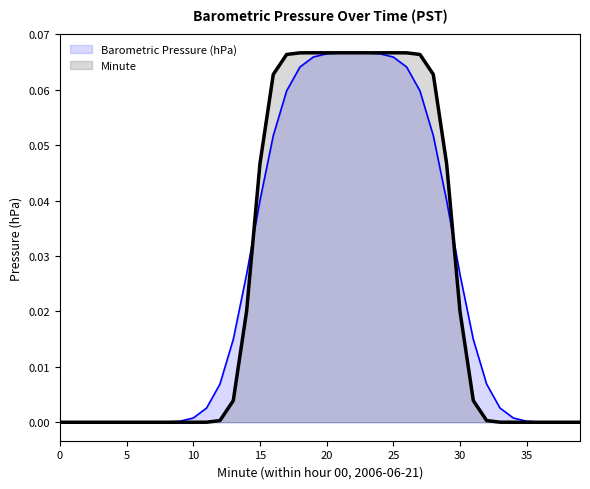

Which series has the largest range (max minus min)?

Minute